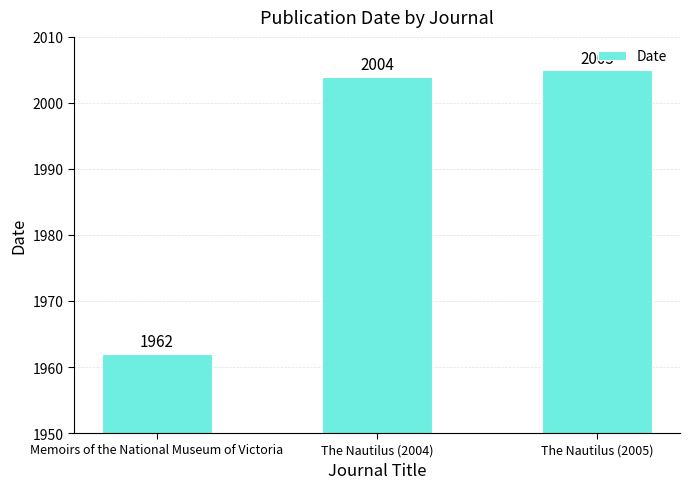

What is the label of the 1st bar from the left?

Memoirs of the National Museum of Victoria